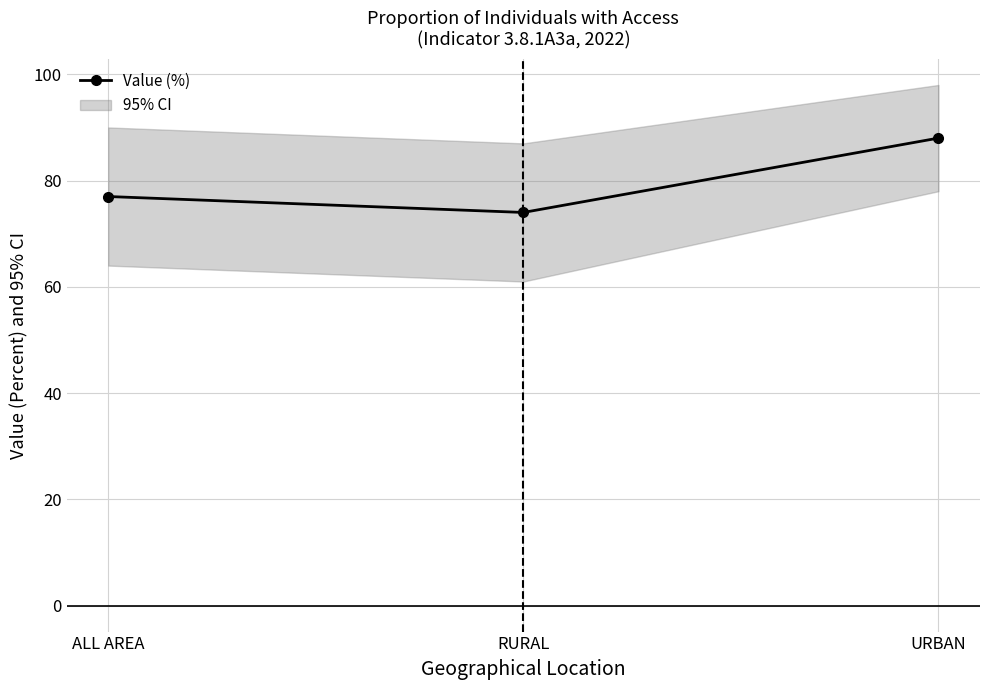

The chart shows a value of 88 at URBAN. True or false?

True